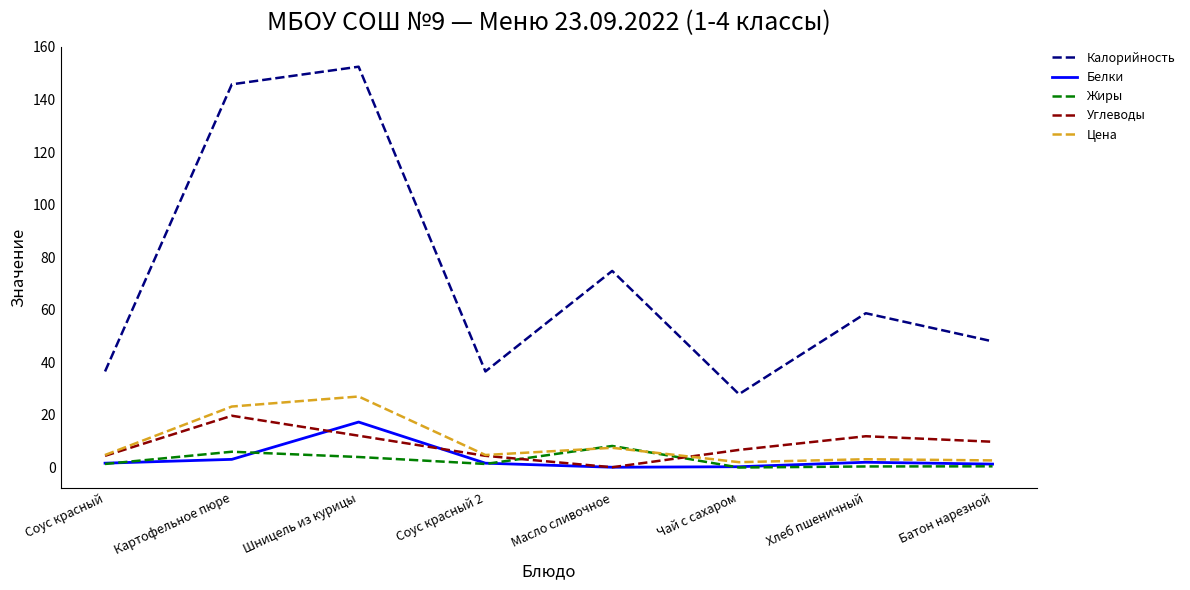

What is the difference between the maximum and minimum values in the Цена series?

25.0